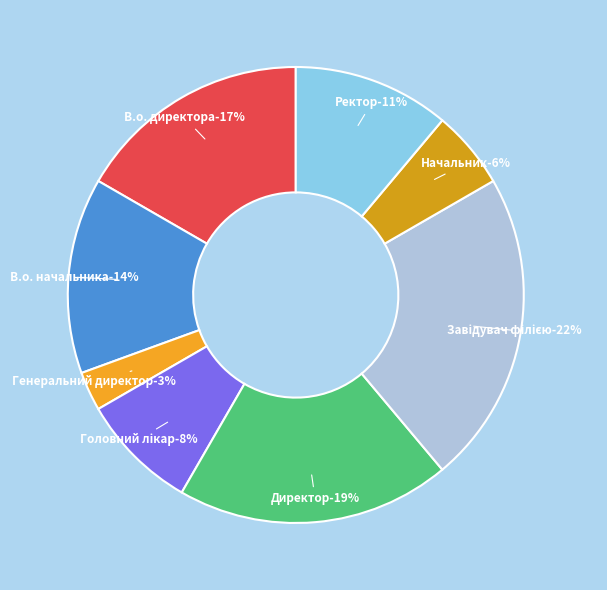

Combined, what portion of the pie is Директор and Начальник?

25.0%